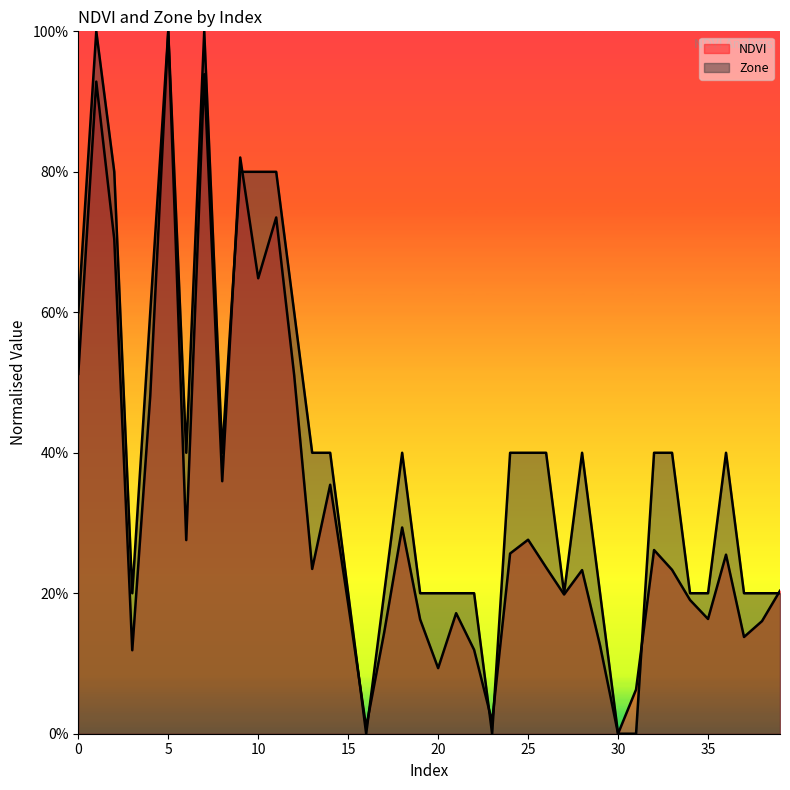

What is the average value of the Zone series?

0.4